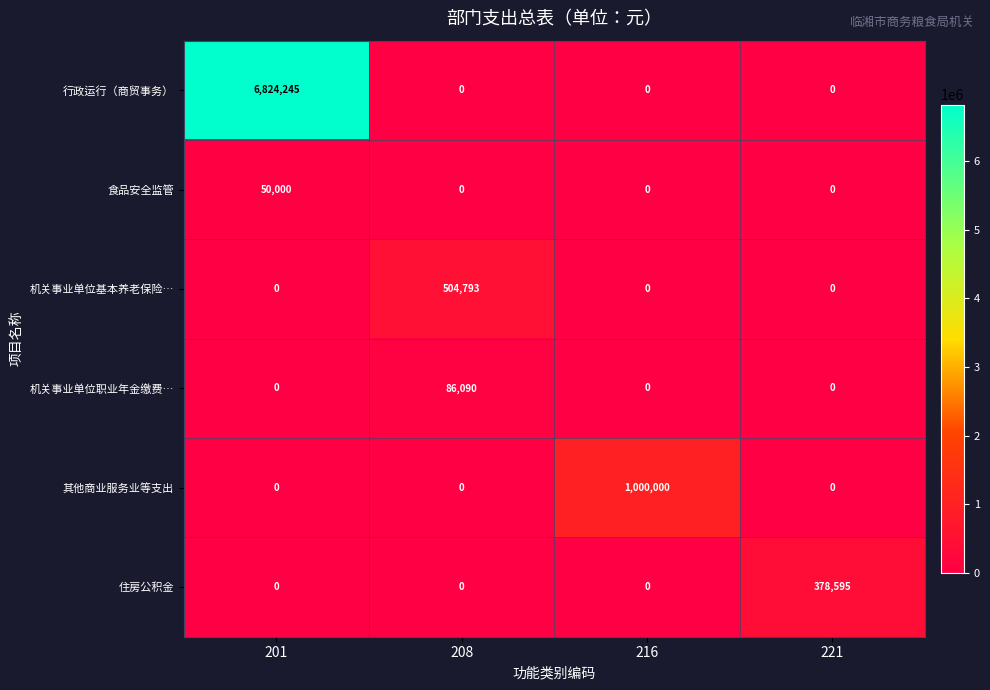

At which category does the chart reach its peak across all series?

201